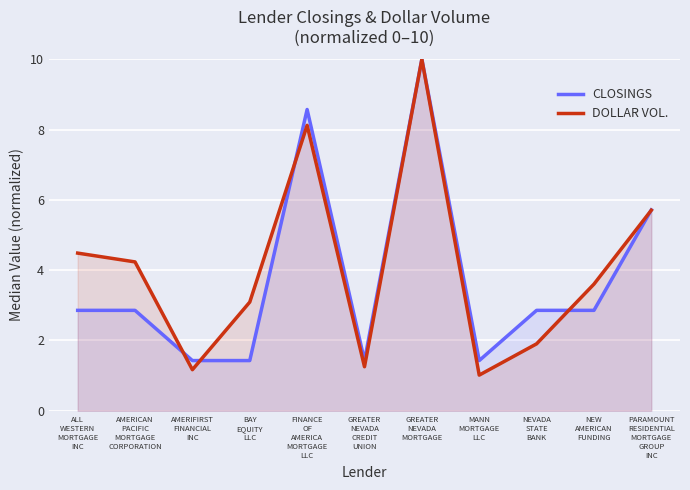

Which series has the largest range (max minus min)?

DOLLAR VOL.